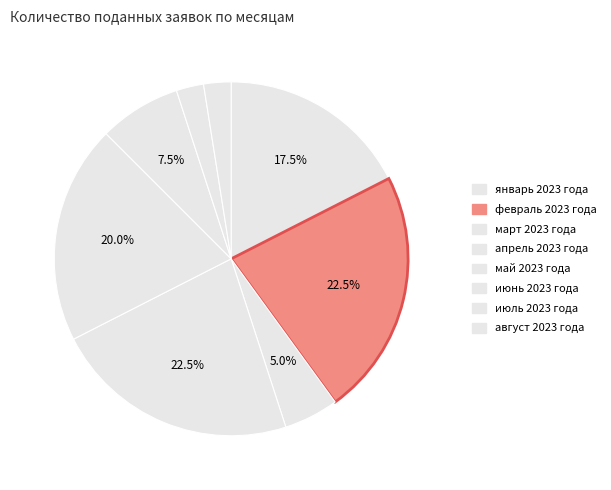

Which has a higher value, январь 2023 года or июль 2023 года?

январь 2023 года